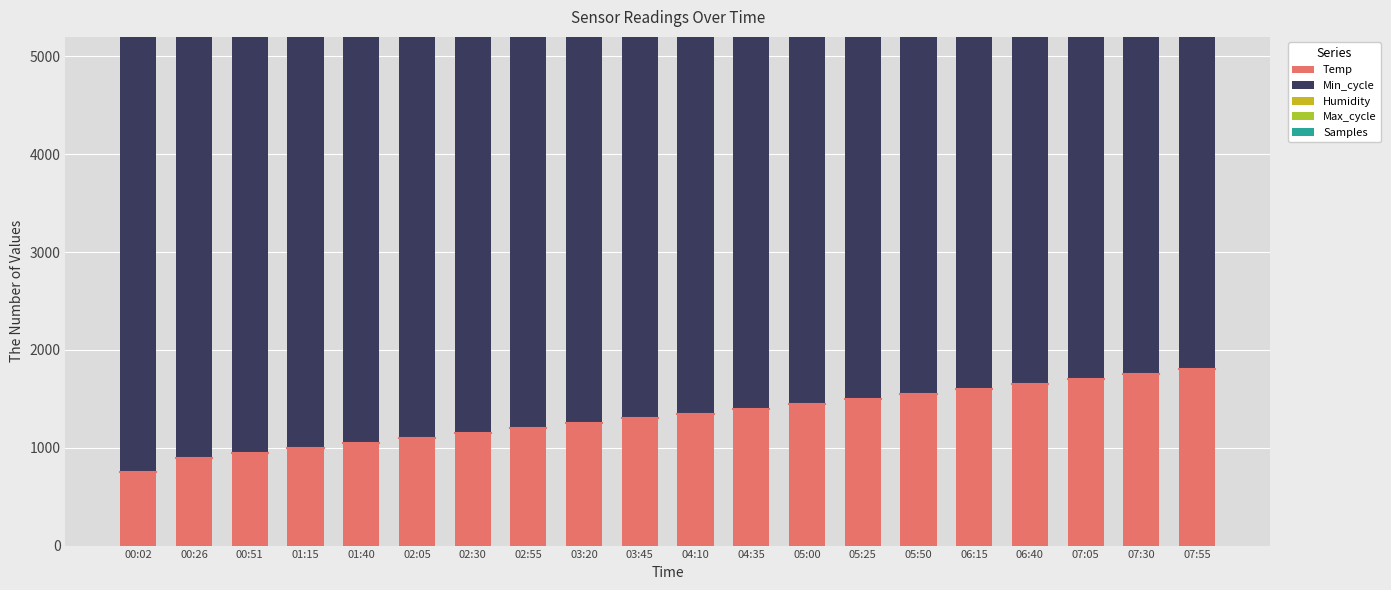

At which label is Samples closest to 4548?

04:35